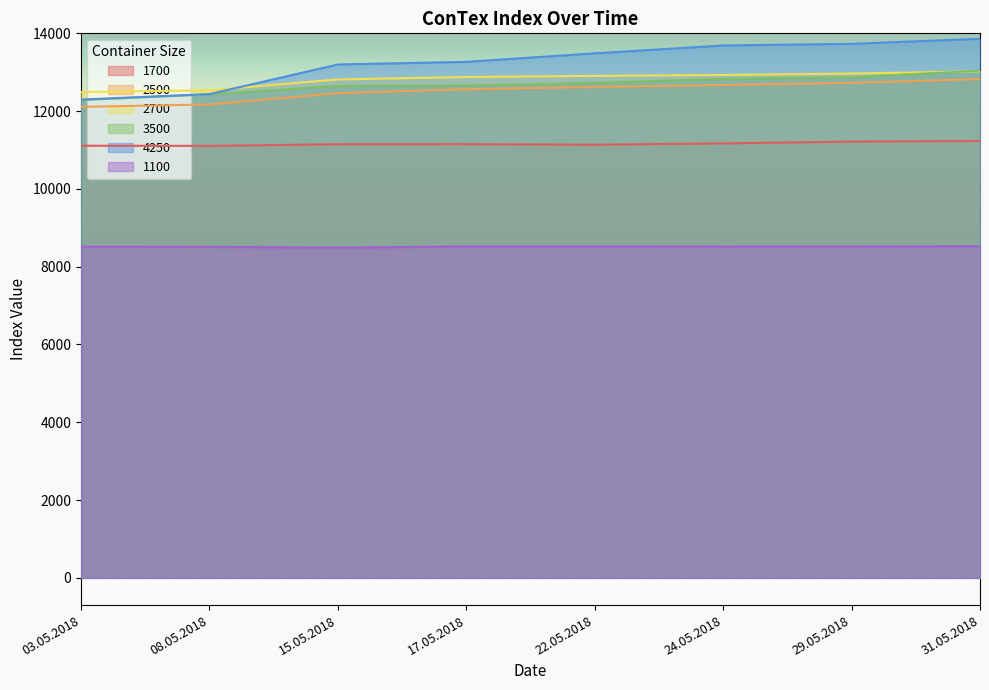

What value does the 3500 series have at 22.05.2018, to the nearest 10?

12720